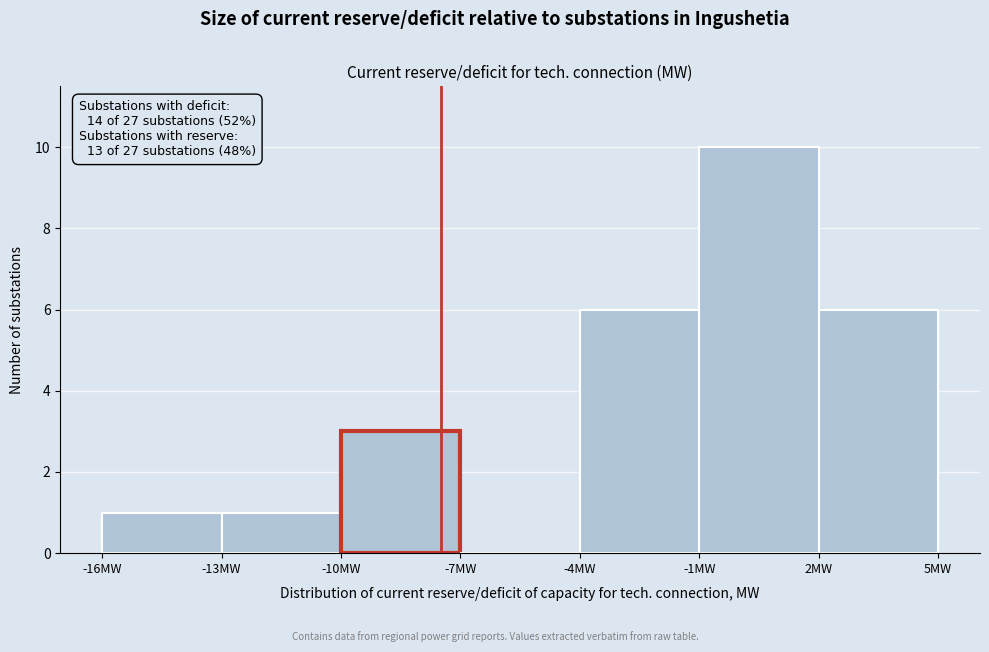

Over which range of the x-axis is the bar tallest?

-1 to 2